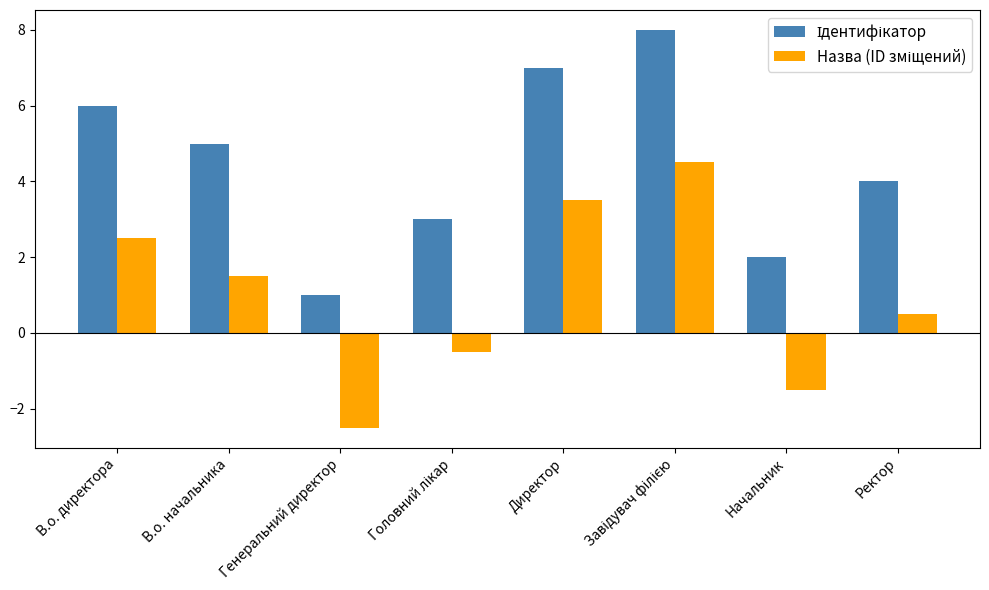

What is the total value across all series at Директор?

10.5